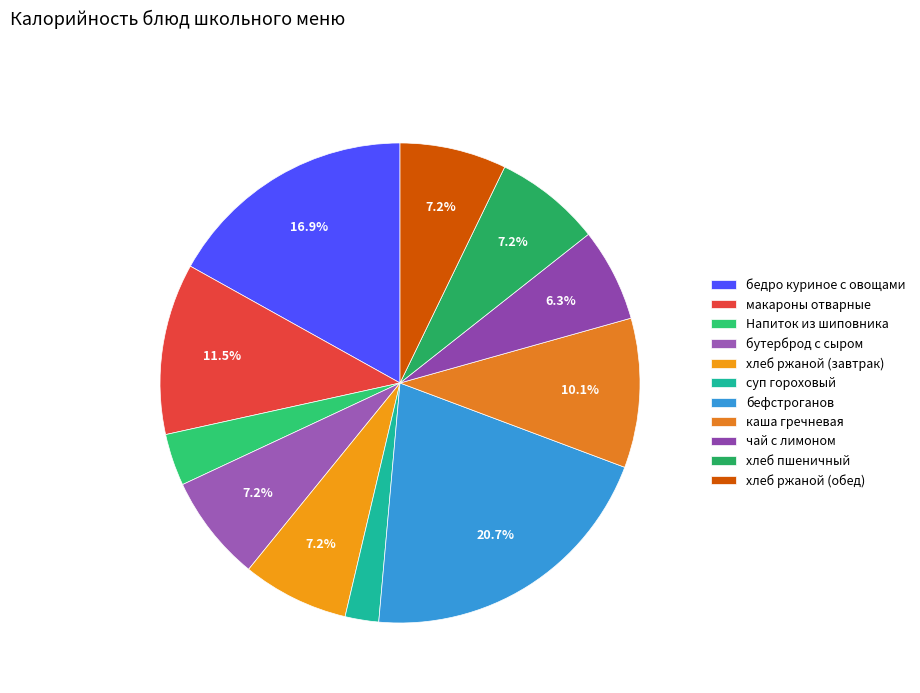

Combined, what portion of the pie is хлеб ржаной (обед) and бефстроганов?

27.9%